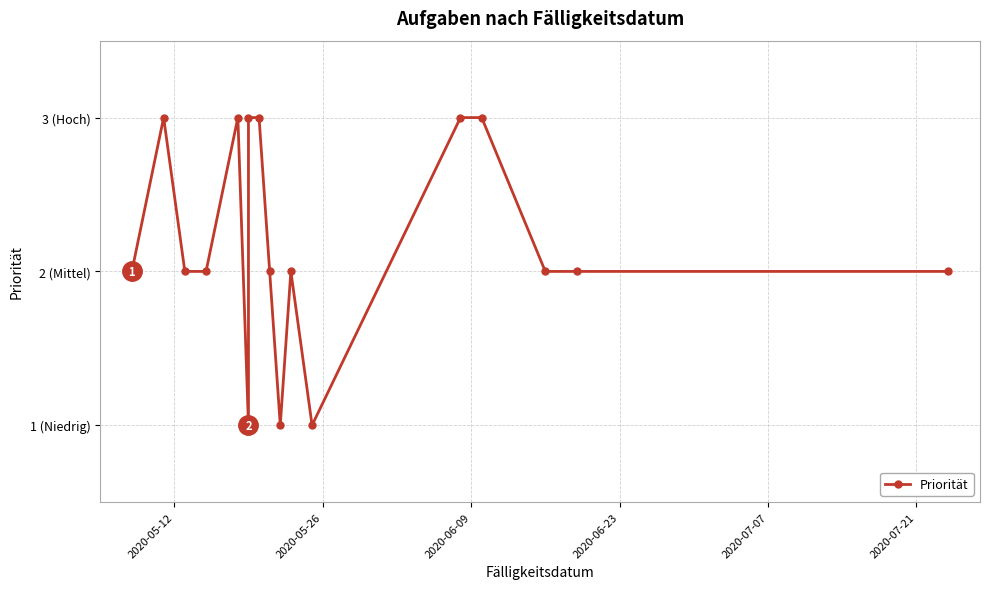

Count the values in the range 2 to 3.

14